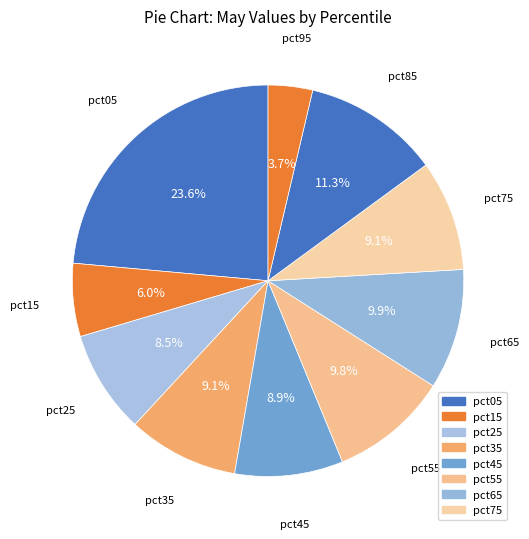

How many slices are in this pie chart?

10